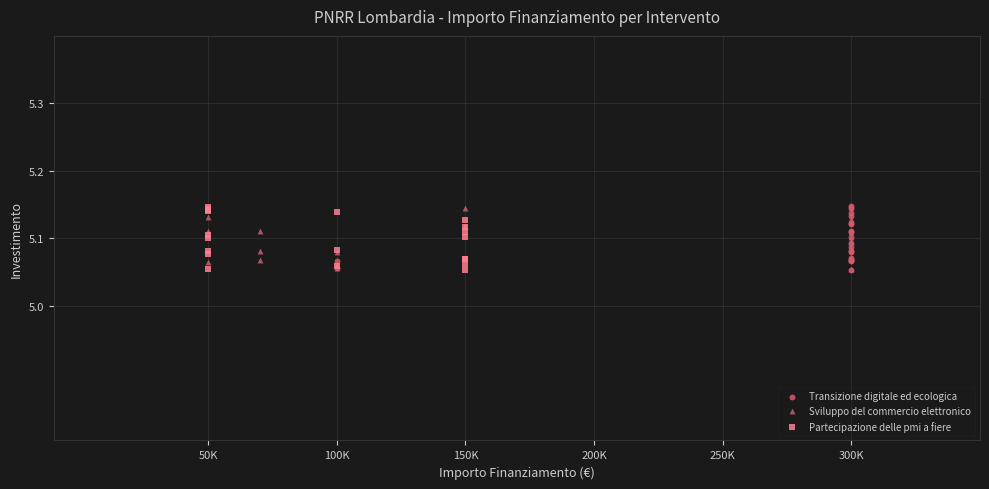

What are all the series names shown in the legend?

Transizione digitale ed ecologica, Sviluppo del commercio elettronico, Partecipazione delle pmi a fiere